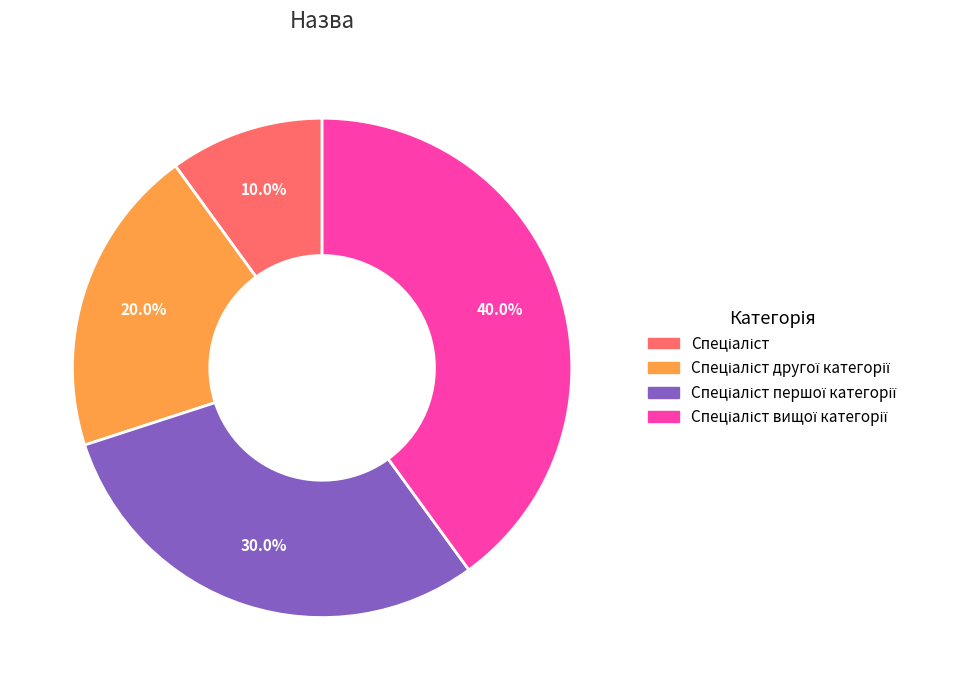

Is there a majority slice in this chart?

No